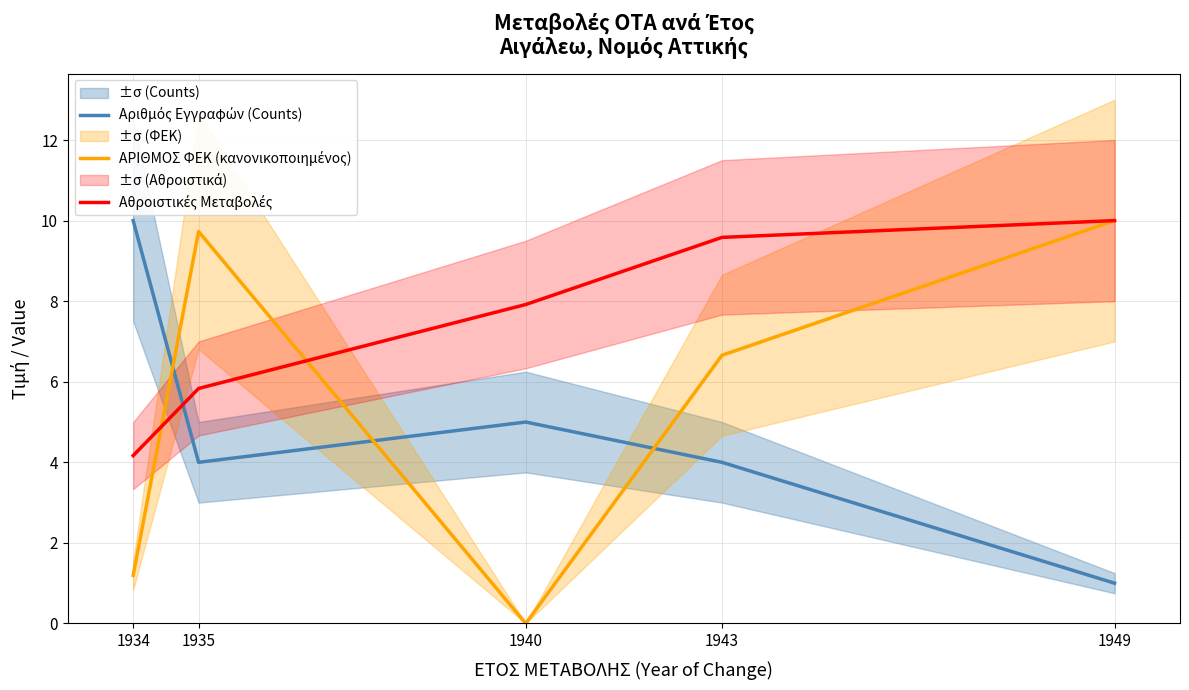

How many times do Αθροιστικές Μεταβολές and Αριθμός Εγγραφών (Counts) cross each other?

1